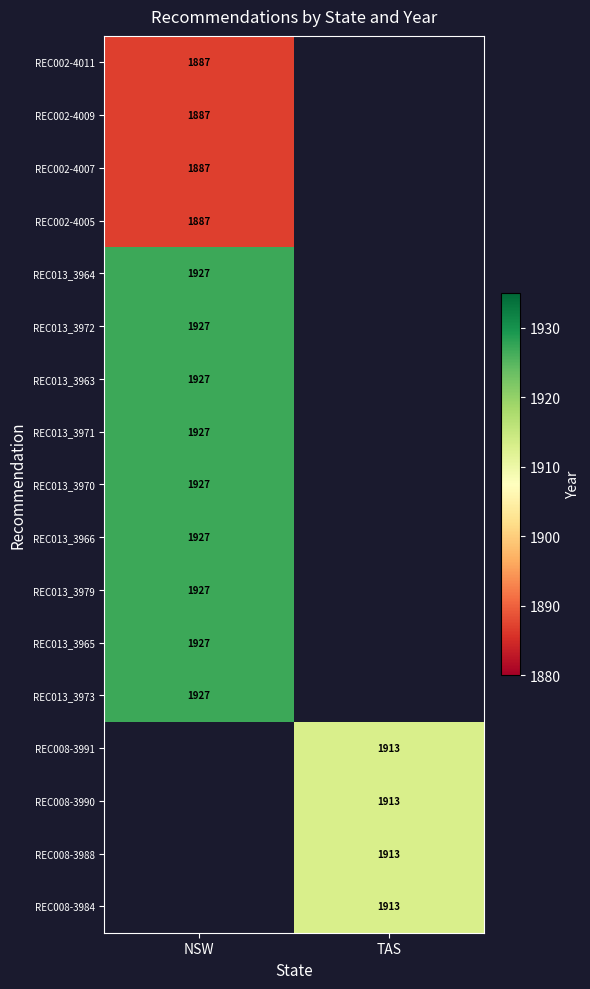

The REC002-4005 series shows 2667 at NSW. True or false?

False